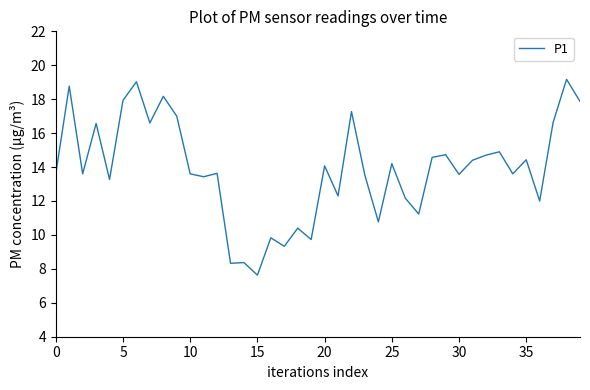

What is the maximum value shown in the chart?

19.2